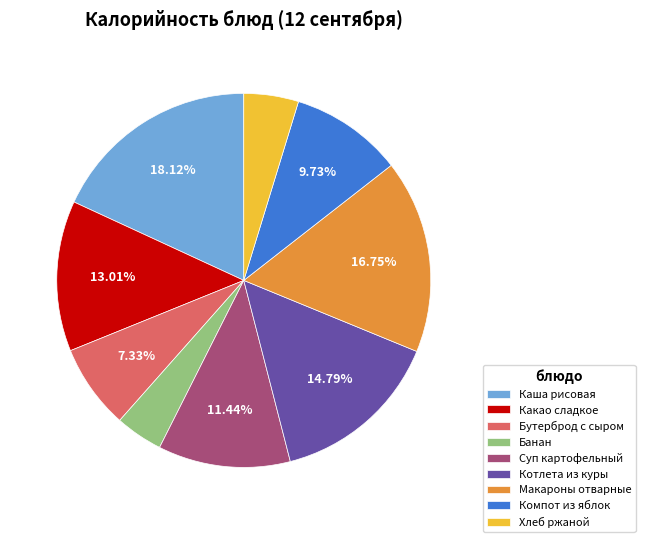

What is the largest slice in the pie chart?

Каша рисовая